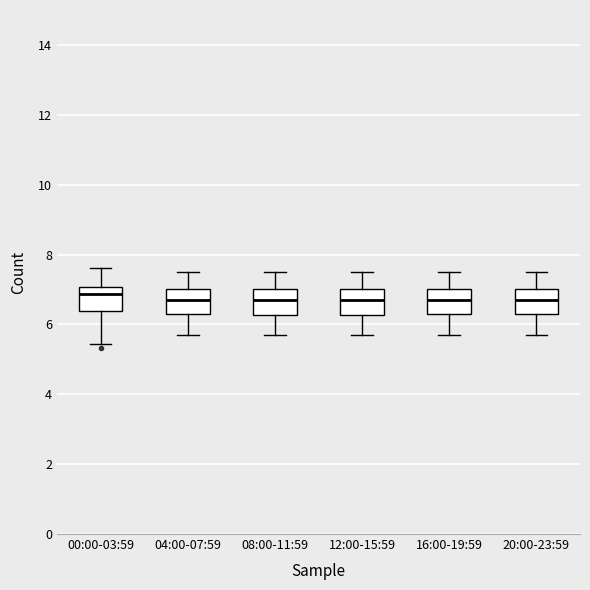

Where is the upper edge of the box for 20:00-23:59 on the y-axis? The values are not printed on the chart, so give them approximately, as read against the axis.

7.0